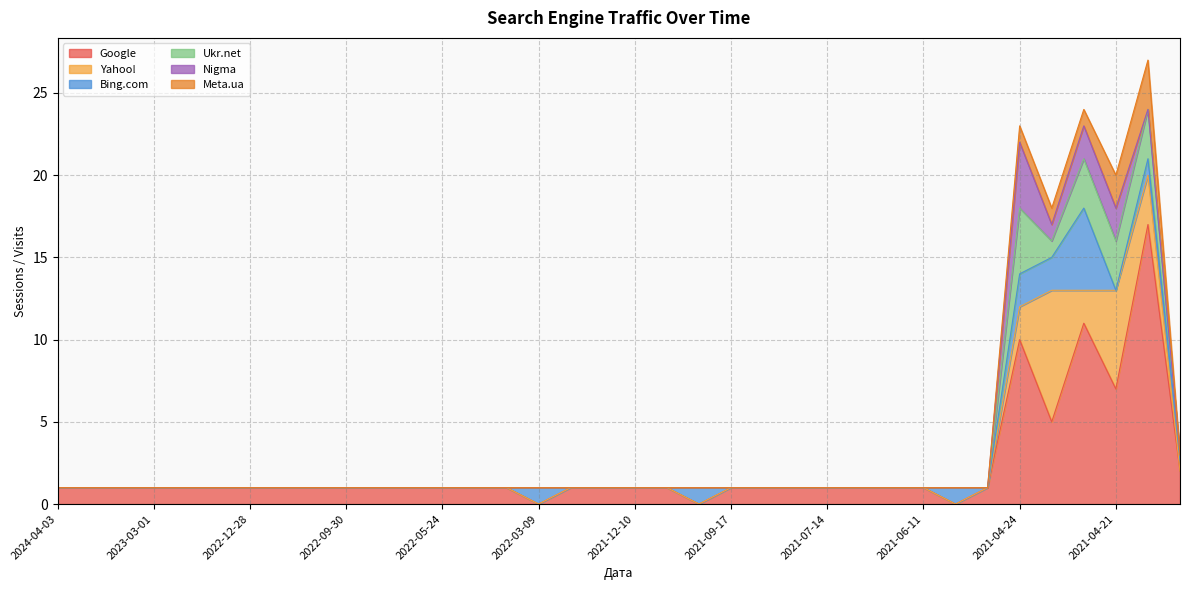

Reading left to right, transcribe all the data shown in this chart.

Google: 2024-04-03=1	2023-04-30=1	2023-03-31=1	2023-03-01=1	2023-01-30=1	2022-12-30=1	2022-12-28=1	2022-10-30=1	2022-10-09=1	2022-09-30=1	2022-08-31=1	2022-08-01=1	2022-05-24=1	2022-04-24=1	2022-03-25=1	2022-03-09=0	2022-01-29=1	2021-12-26=1	2021-12-10=1	2021-11-10=1	2021-09-24=0	2021-09-17=1	2021-09-11=1	2021-08-12=1	2021-07-14=1	2021-07-11=1	2021-07-06=1	2021-06-11=1	2021-06-04=0	2021-05-12=1	2021-04-24=10	2021-04-23=5	2021-04-22=11	2021-04-21=7	2021-04-20=17	2021-04-19=2
Yahoo!: 2024-04-03=0	2023-04-30=0	2023-03-31=0	2023-03-01=0	2023-01-30=0	2022-12-30=0	2022-12-28=0	2022-10-30=0	2022-10-09=0	2022-09-30=0	2022-08-31=0	2022-08-01=0	2022-05-24=0	2022-04-24=0	2022-03-25=0	2022-03-09=0	2022-01-29=0	2021-12-26=0	2021-12-10=0	2021-11-10=0	2021-09-24=0	2021-09-17=0	2021-09-11=0	2021-08-12=0	2021-07-14=0	2021-07-11=0	2021-07-06=0	2021-06-11=0	2021-06-04=0	2021-05-12=0	2021-04-24=2	2021-04-23=8	2021-04-22=2	2021-04-21=6	2021-04-20=3	2021-04-19=0
Bing.com: 2024-04-03=0	2023-04-30=0	2023-03-31=0	2023-03-01=0	2023-01-30=0	2022-12-30=0	2022-12-28=0	2022-10-30=0	2022-10-09=0	2022-09-30=0	2022-08-31=0	2022-08-01=0	2022-05-24=0	2022-04-24=0	2022-03-25=0	2022-03-09=1	2022-01-29=0	2021-12-26=0	2021-12-10=0	2021-11-10=0	2021-09-24=1	2021-09-17=0	2021-09-11=0	2021-08-12=0	2021-07-14=0	2021-07-11=0	2021-07-06=0	2021-06-11=0	2021-06-04=1	2021-05-12=0	2021-04-24=2	2021-04-23=2	2021-04-22=5	2021-04-21=0	2021-04-20=1	2021-04-19=1
Ukr.net: 2024-04-03=0	2023-04-30=0	2023-03-31=0	2023-03-01=0	2023-01-30=0	2022-12-30=0	2022-12-28=0	2022-10-30=0	2022-10-09=0	2022-09-30=0	2022-08-31=0	2022-08-01=0	2022-05-24=0	2022-04-24=0	2022-03-25=0	2022-03-09=0	2022-01-29=0	2021-12-26=0	2021-12-10=0	2021-11-10=0	2021-09-24=0	2021-09-17=0	2021-09-11=0	2021-08-12=0	2021-07-14=0	2021-07-11=0	2021-07-06=0	2021-06-11=0	2021-06-04=0	2021-05-12=0	2021-04-24=4	2021-04-23=1	2021-04-22=3	2021-04-21=3	2021-04-20=3	2021-04-19=0
Nigma: 2024-04-03=0	2023-04-30=0	2023-03-31=0	2023-03-01=0	2023-01-30=0	2022-12-30=0	2022-12-28=0	2022-10-30=0	2022-10-09=0	2022-09-30=0	2022-08-31=0	2022-08-01=0	2022-05-24=0	2022-04-24=0	2022-03-25=0	2022-03-09=0	2022-01-29=0	2021-12-26=0	2021-12-10=0	2021-11-10=0	2021-09-24=0	2021-09-17=0	2021-09-11=0	2021-08-12=0	2021-07-14=0	2021-07-11=0	2021-07-06=0	2021-06-11=0	2021-06-04=0	2021-05-12=0	2021-04-24=4	2021-04-23=1	2021-04-22=2	2021-04-21=2	2021-04-20=0	2021-04-19=0
Meta.ua: 2024-04-03=0	2023-04-30=0	2023-03-31=0	2023-03-01=0	2023-01-30=0	2022-12-30=0	2022-12-28=0	2022-10-30=0	2022-10-09=0	2022-09-30=0	2022-08-31=0	2022-08-01=0	2022-05-24=0	2022-04-24=0	2022-03-25=0	2022-03-09=0	2022-01-29=0	2021-12-26=0	2021-12-10=0	2021-11-10=0	2021-09-24=0	2021-09-17=0	2021-09-11=0	2021-08-12=0	2021-07-14=0	2021-07-11=0	2021-07-06=0	2021-06-11=0	2021-06-04=0	2021-05-12=0	2021-04-24=1	2021-04-23=1	2021-04-22=1	2021-04-21=2	2021-04-20=3	2021-04-19=0